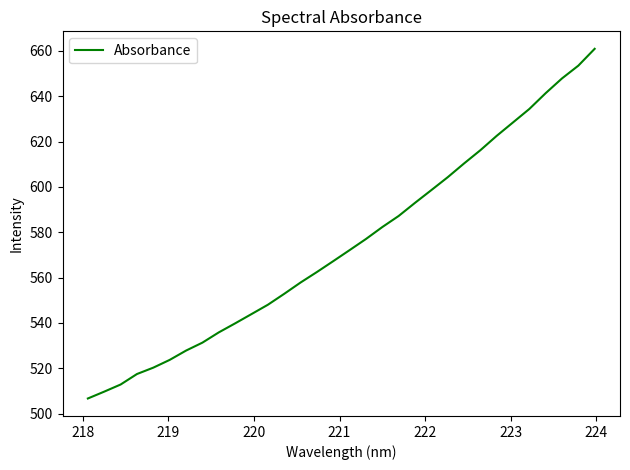

What is the difference between the maximum and minimum values?

154.3